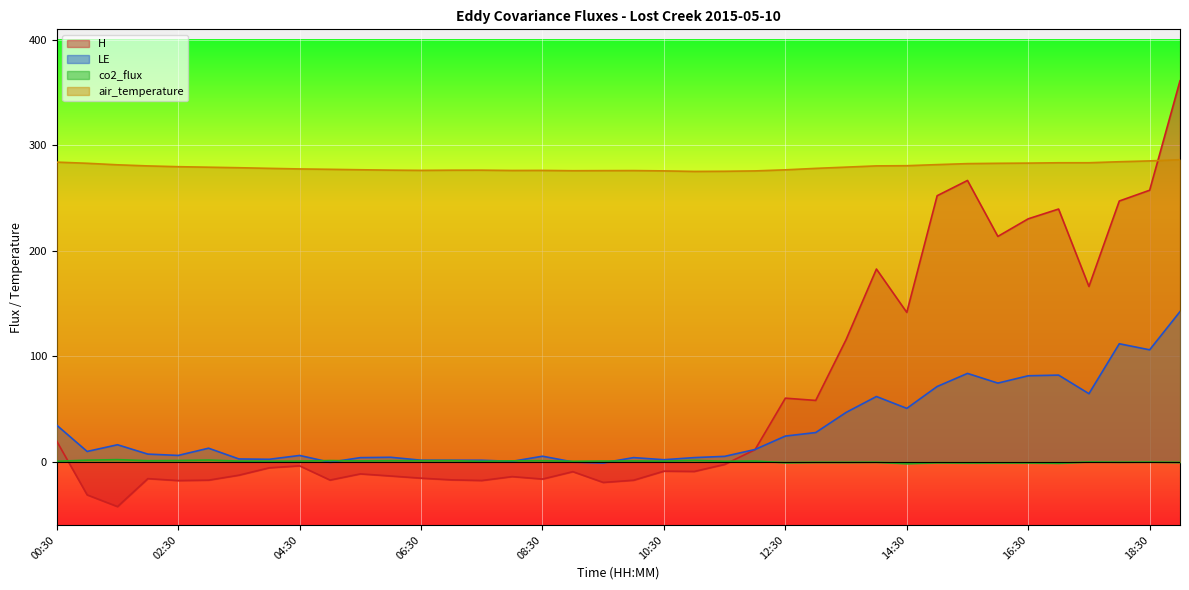

The value of air_temperature at 00:30 is 284.1. True or false?

True